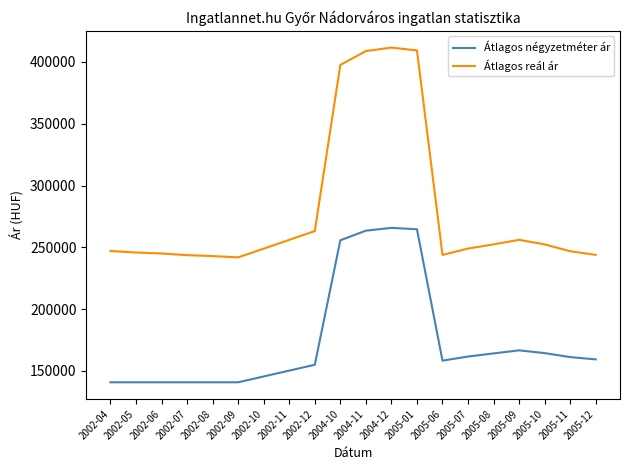

What value does the Átlagos négyzetméter ár series have at 2002-05?

140816